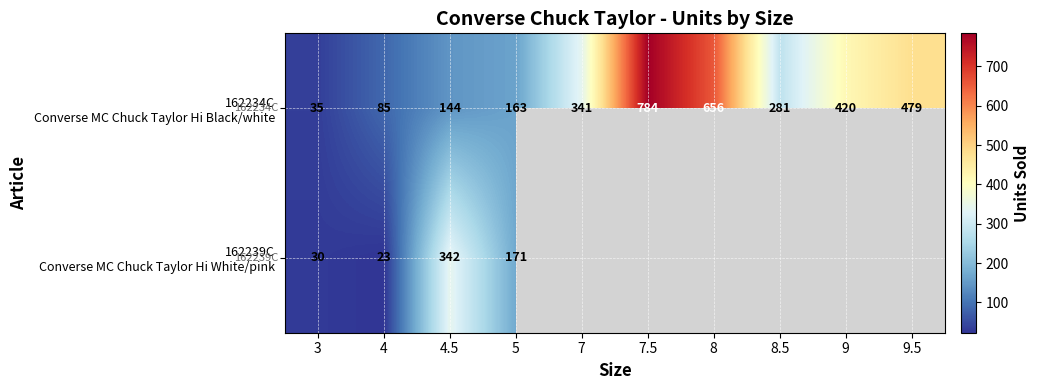

What is the spread (max minus min) of values at 5?

8